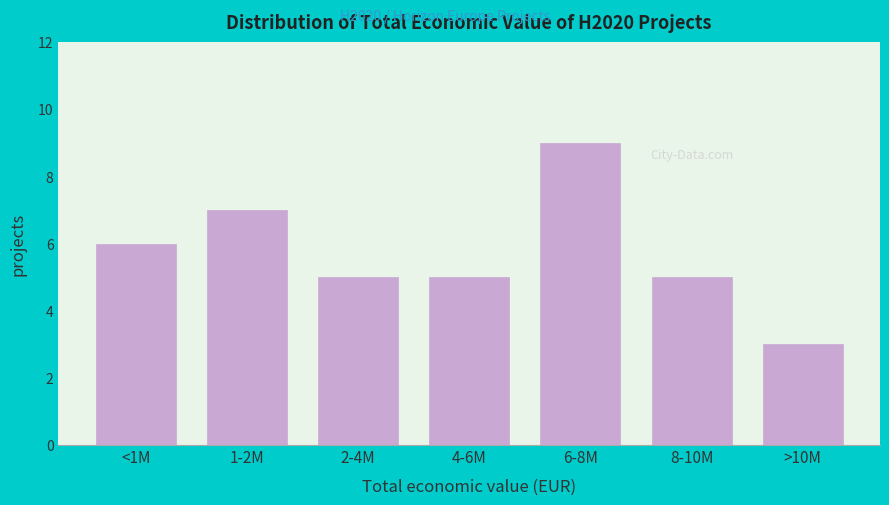

Reading left to right, transcribe all the data shown in this chart.

6	7	5	5	9	5	3